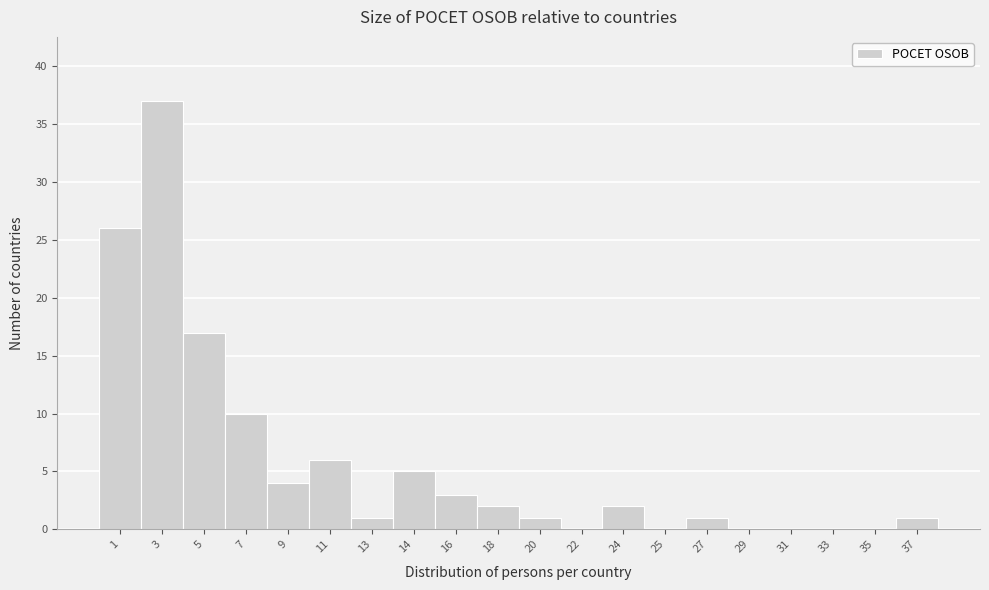

At which category does the chart reach its peak across all series?

3